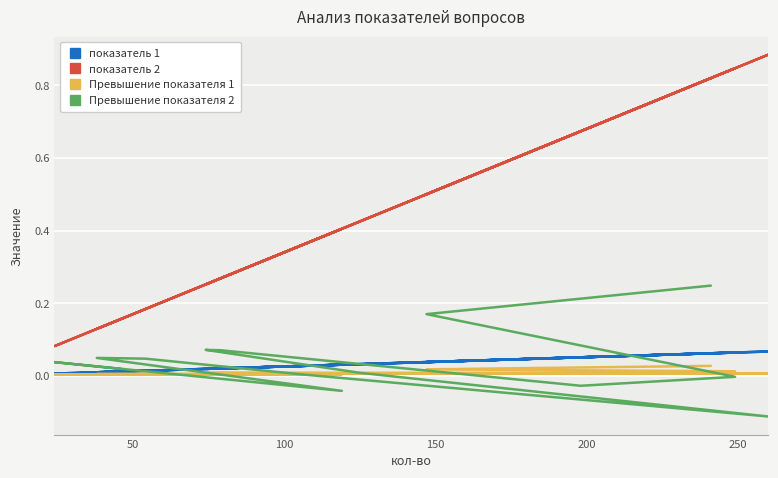

At which category does Превышение показателя 2 reach its first local peak?

250